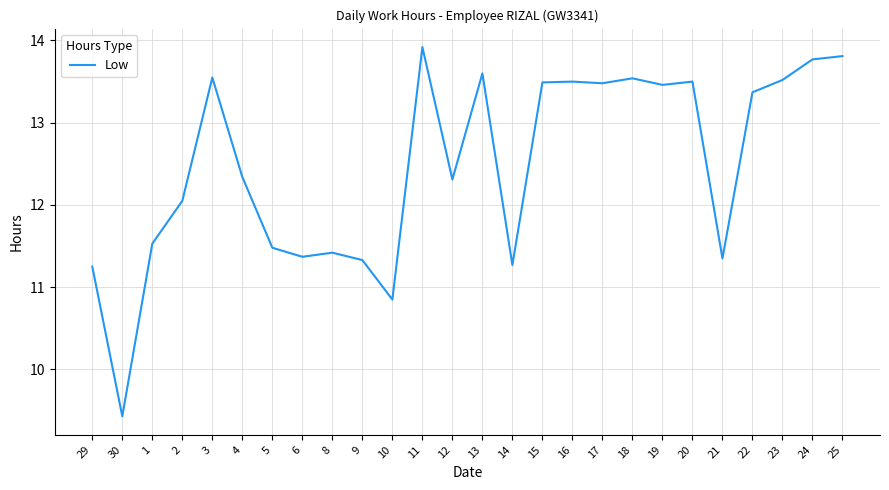

Where is the data nearest to the value 11?

10